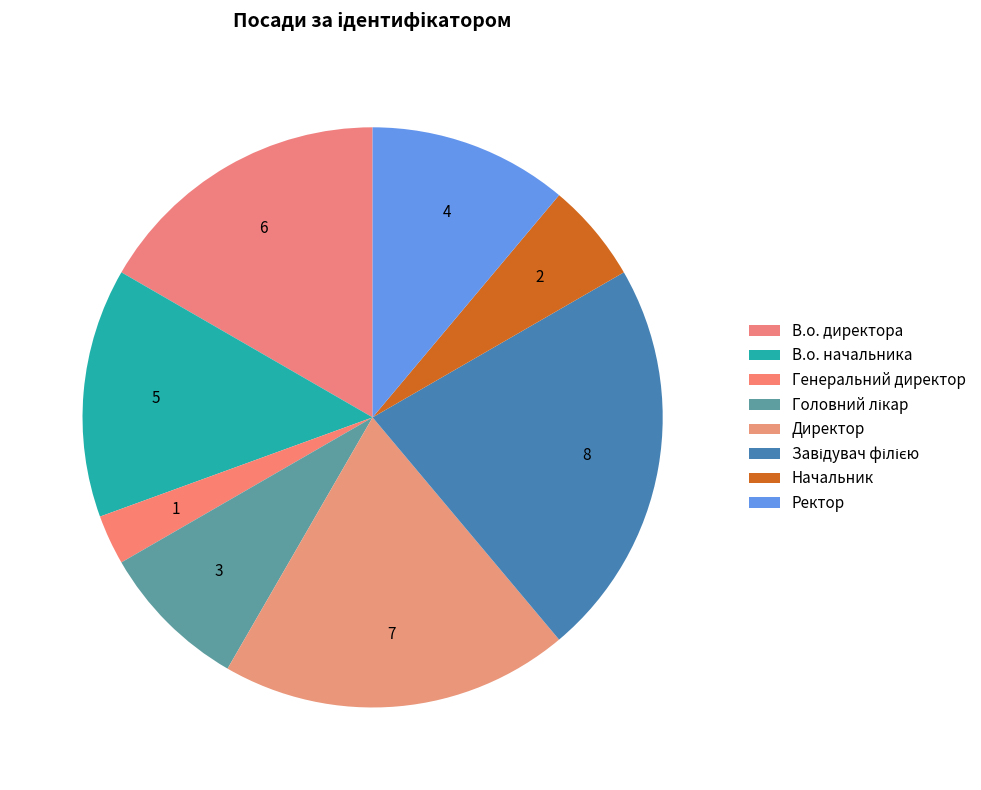

How many segments does this pie chart have?

8